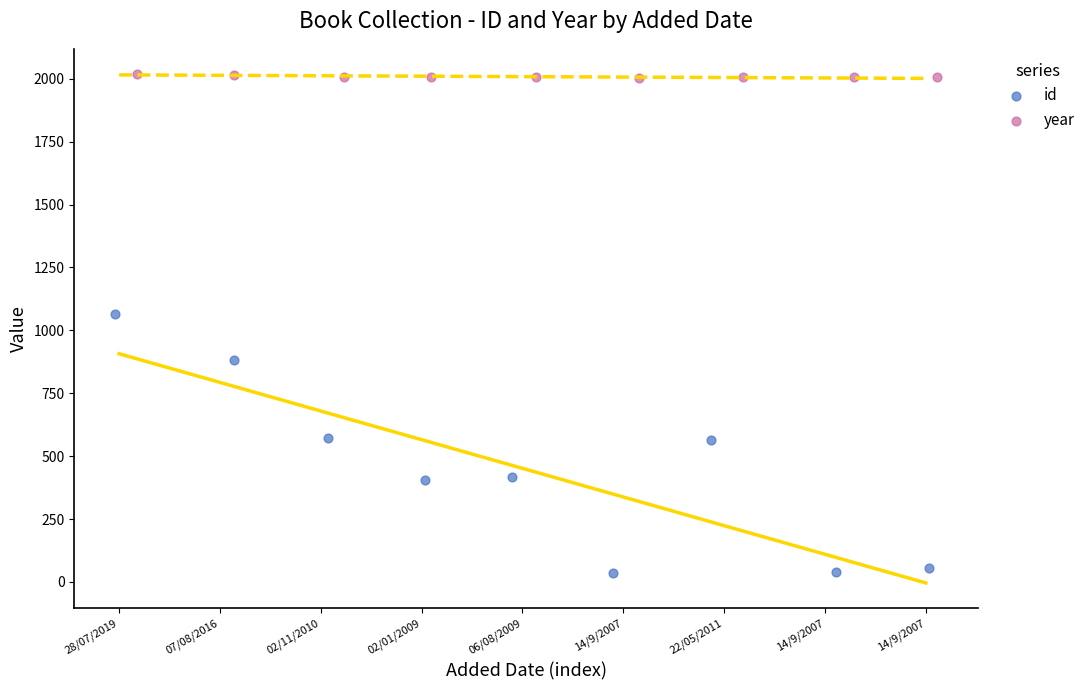

Which series contains the highest Y value?

year